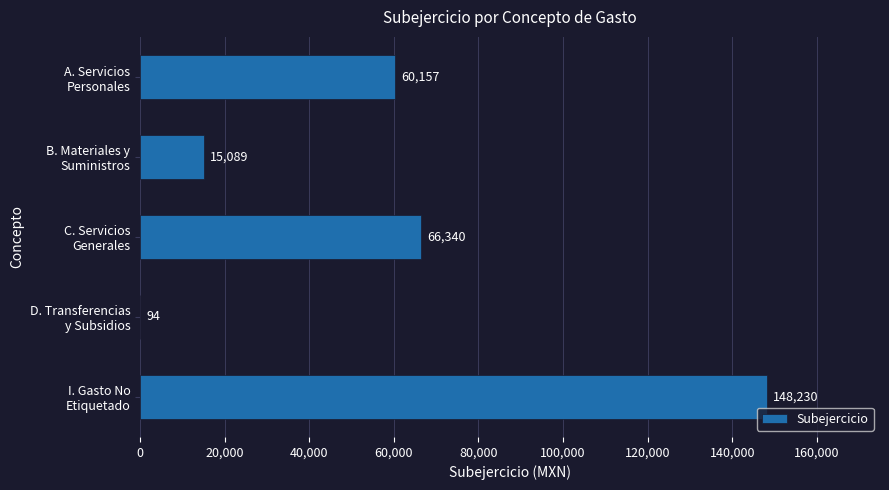

What is the maximum value shown in the chart?

148230.1